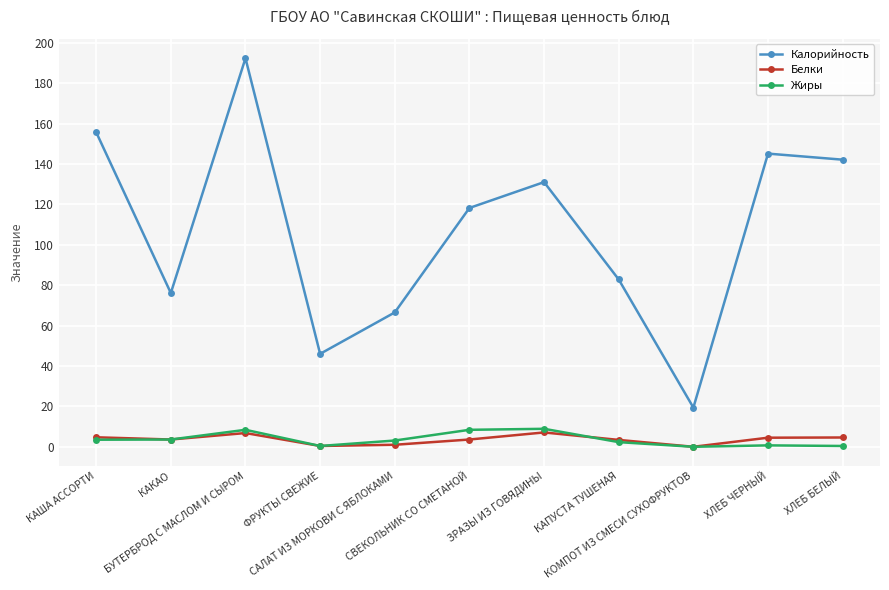

How many categories are shown in the chart?

11